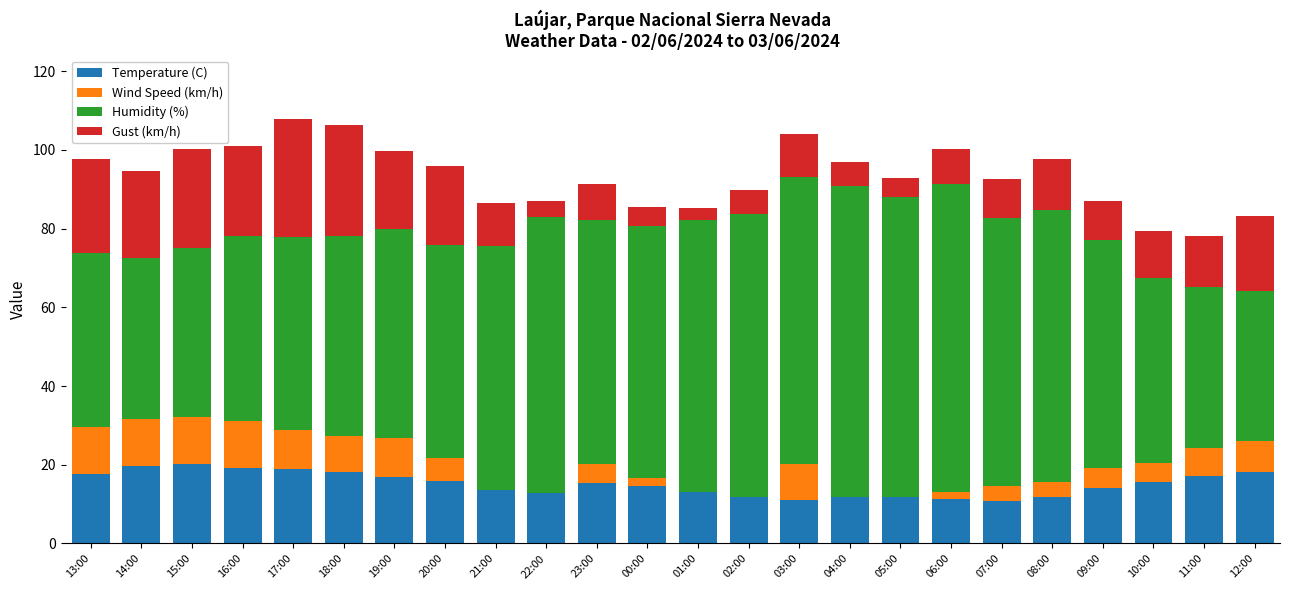

Are the bars horizontal?

No